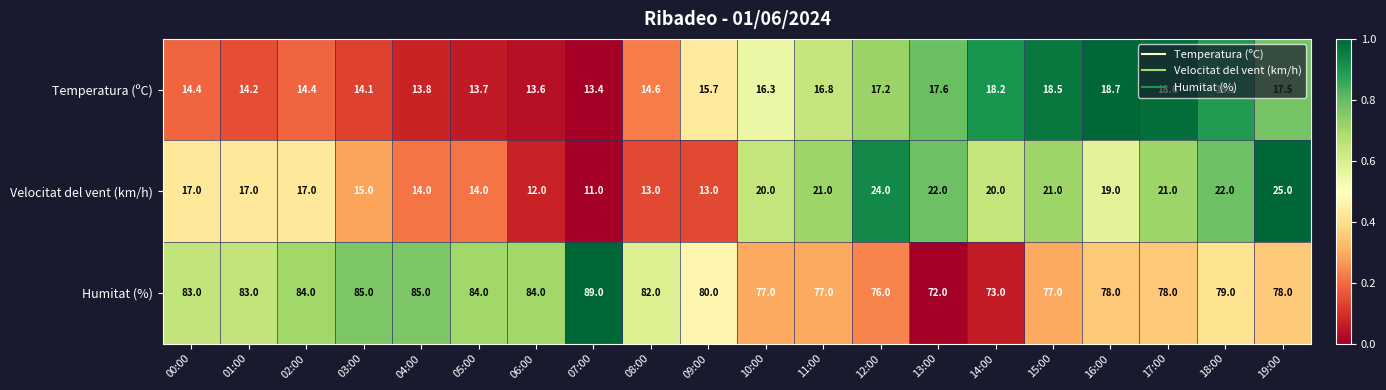

What is the spread (max minus min) of values at 12:00?

58.8